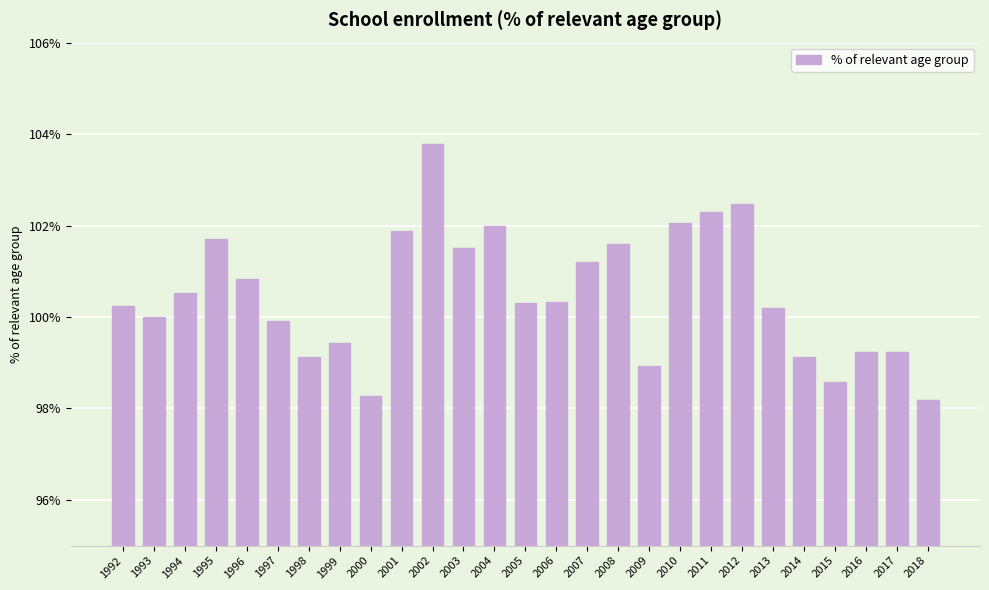

At which category does the chart reach its minimum across all series?

2018